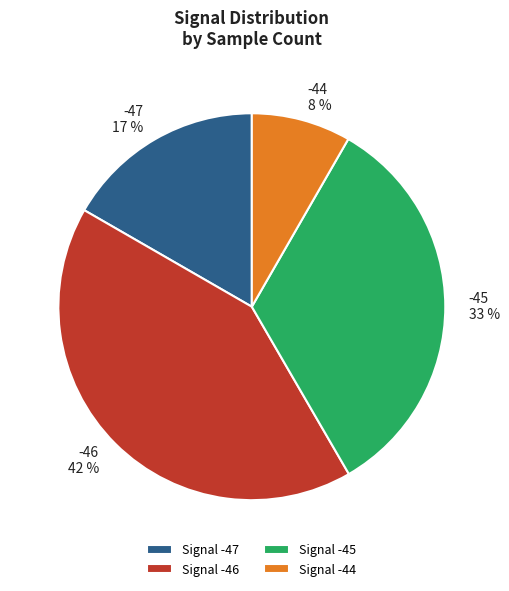

What is the ratio of the value at -46 42 % to the value at -47 17 %?

2.5